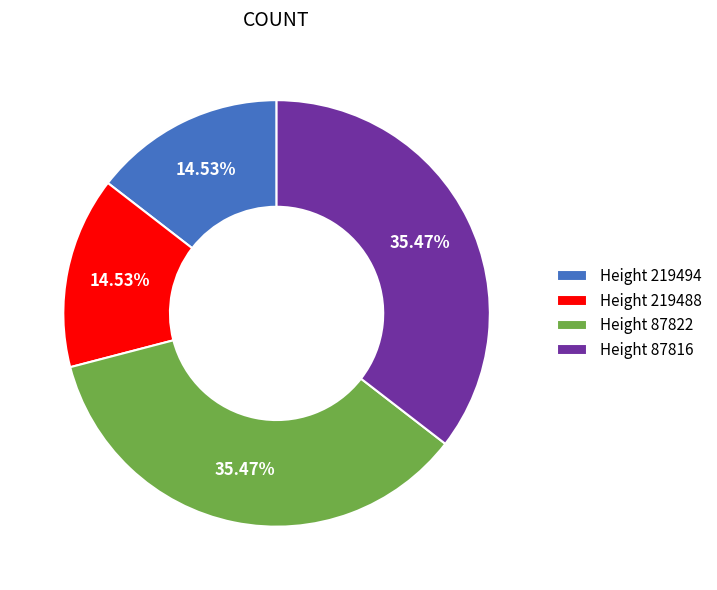

Is the sum of Height 219488 and Height 219494 greater than half?

No